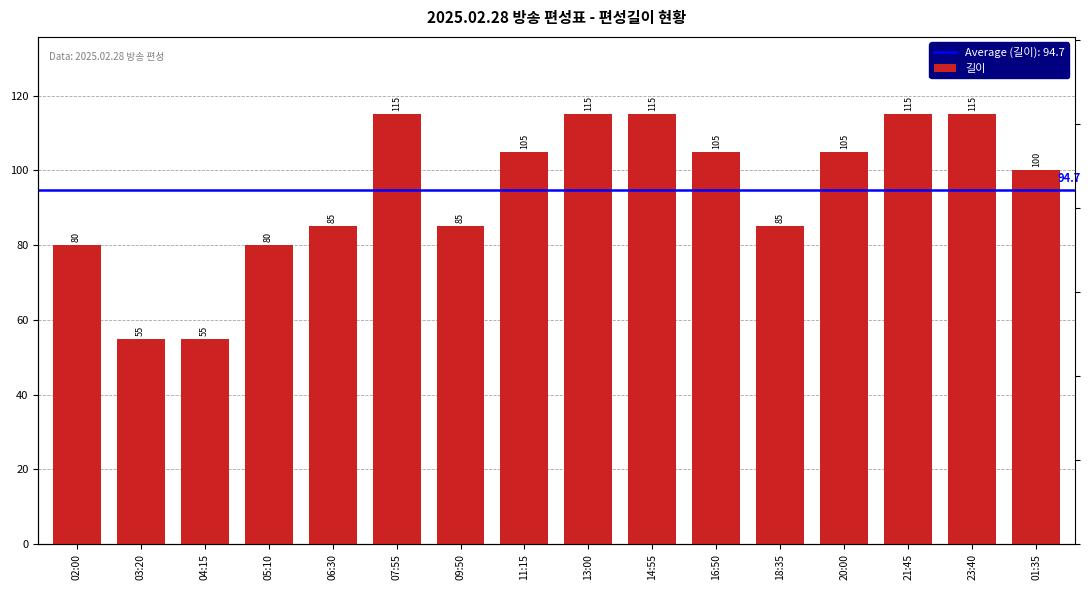

Rank the categories by value from highest to lowest.

07:55, 13:00, 14:55, 21:45, 23:40, 11:15, 16:50, 20:00, 01:35, 06:30, 09:50, 18:35, 02:00, 05:10, 03:20, 04:15